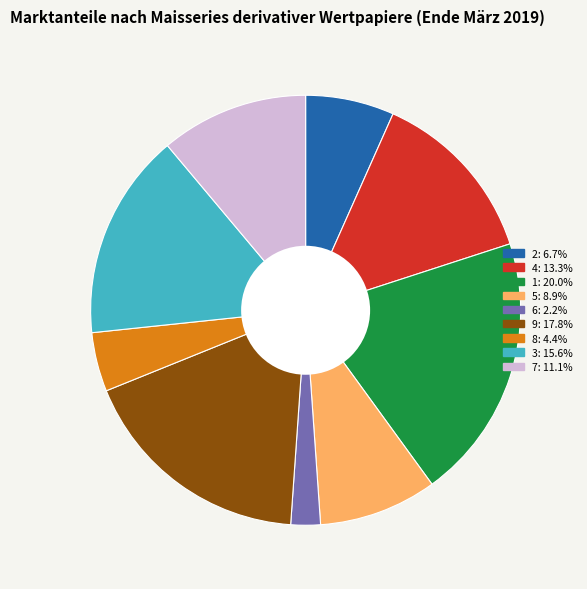

Is the sum of 9 and 1 greater than half?

No